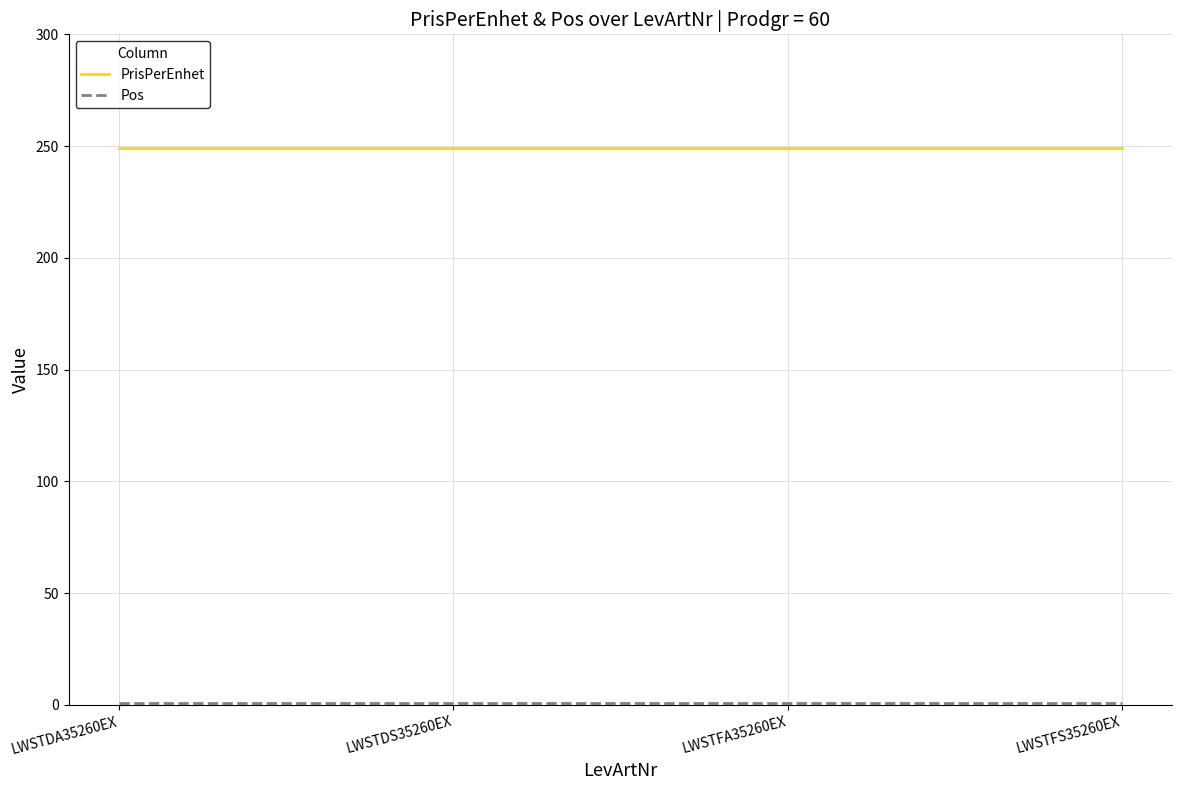

Is it true that PrisPerEnhet equals 249 at LWSTDS35260EX?

True